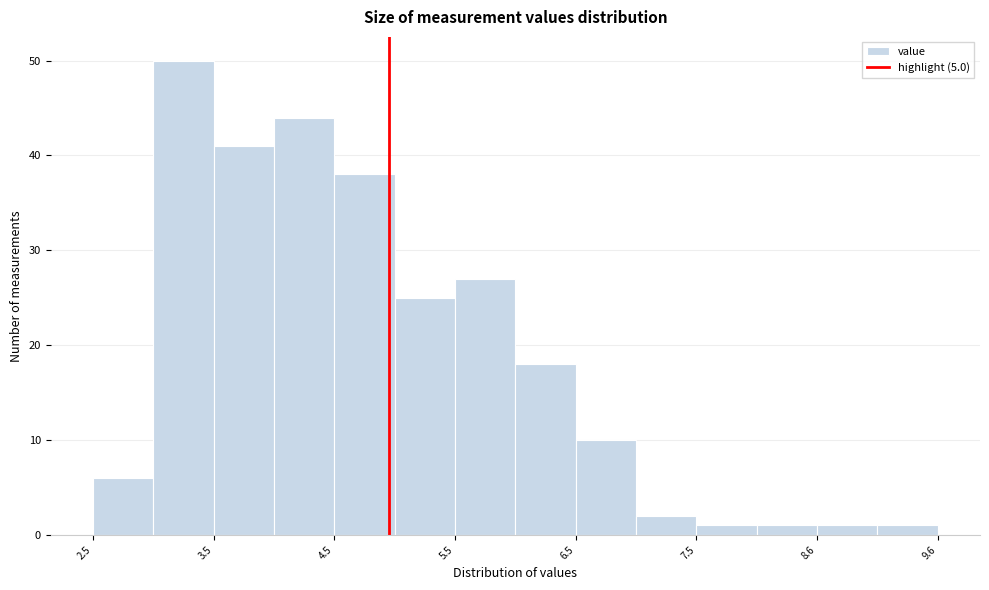

Reading left to right, transcribe this chart: for each bar, give the range it covers on the x-axis and its height. Neither the bar edges nor the heights are printed on the chart, so give them approximately, as read against the axes.

2.55 to 3.05: 6
3.05 to 3.55: 50
3.55 to 4.05: 41
4.05 to 4.55: 44
4.55 to 5.05: 38
5.05 to 5.55: 25
5.55 to 6.05: 27
6.05 to 6.55: 18
6.55 to 7.05: 10
7.05 to 7.55: 2
7.55 to 8.05: 1
8.05 to 8.55: 1
8.55 to 9.05: 1
9.05 to 9.55: 1